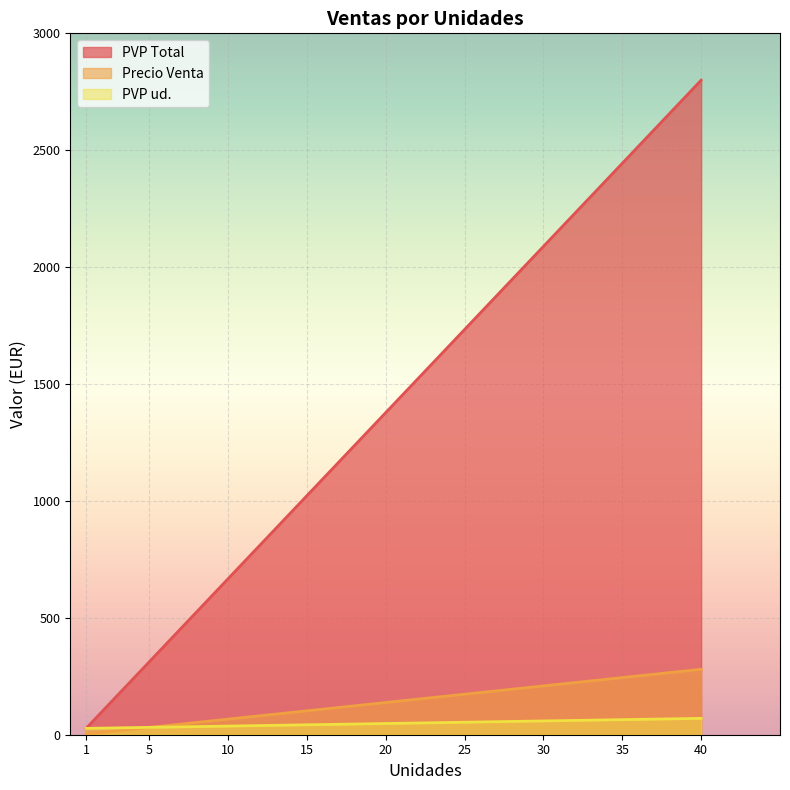

Count the number of data series in this chart.

3